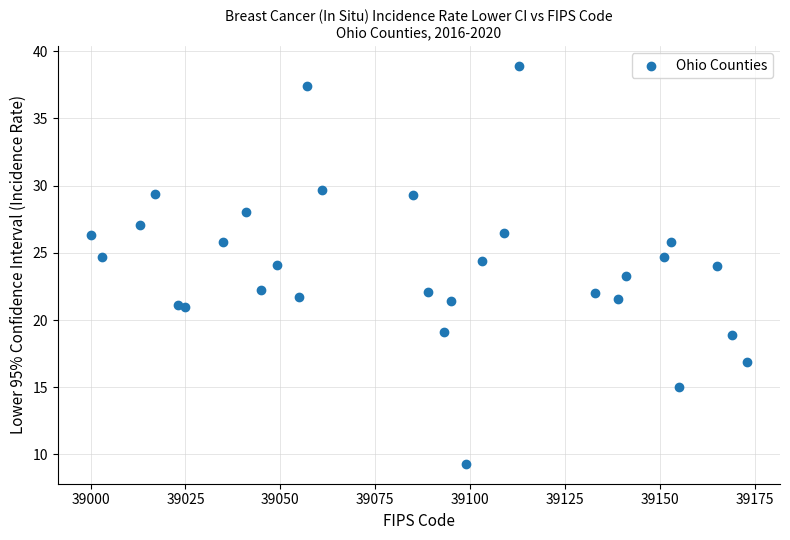

What is the range of Y values (max minus min)?

29.6